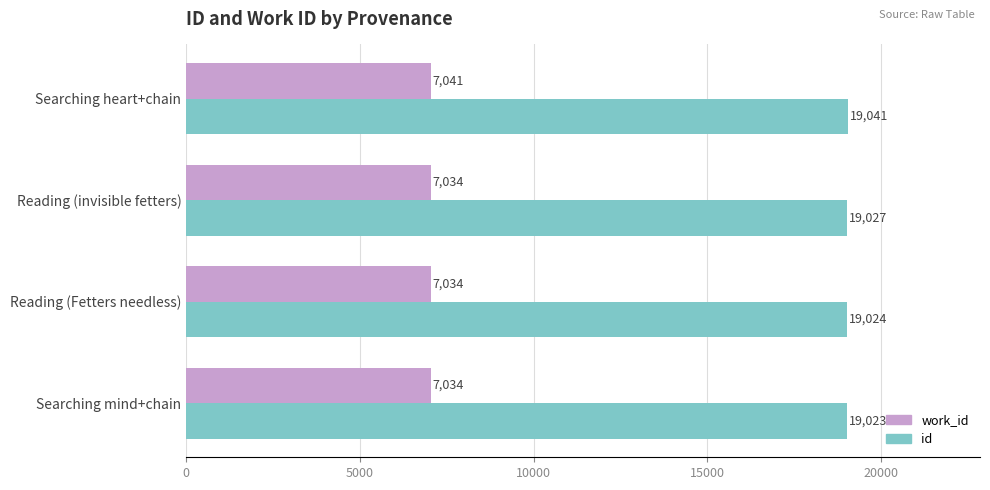

How many series are shown in this chart?

2